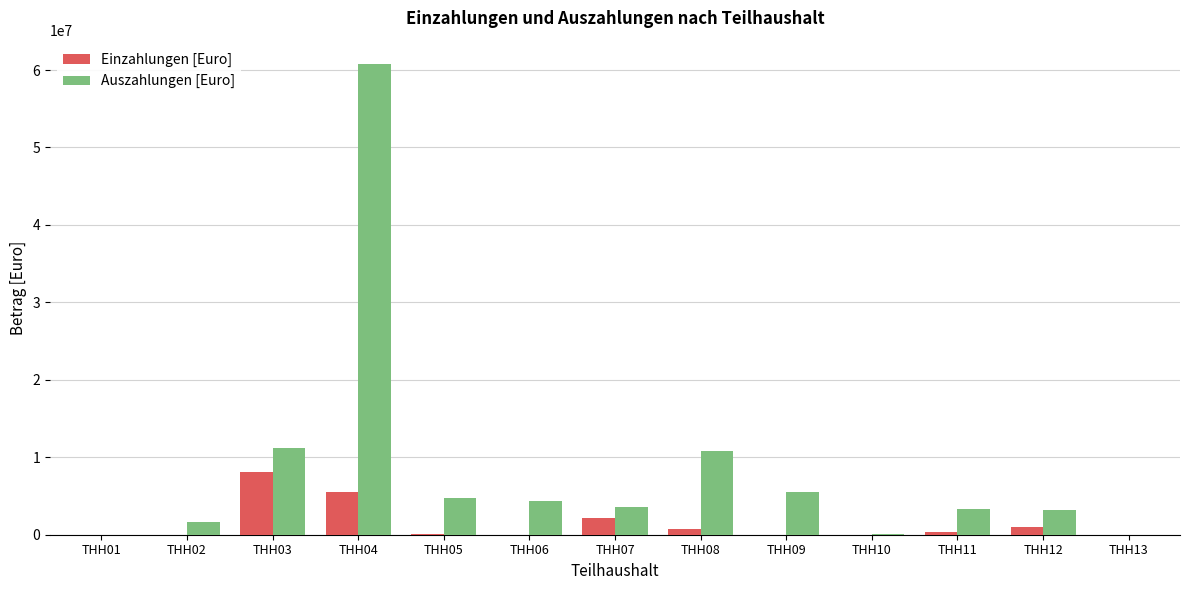

How many series are shown in this chart?

2